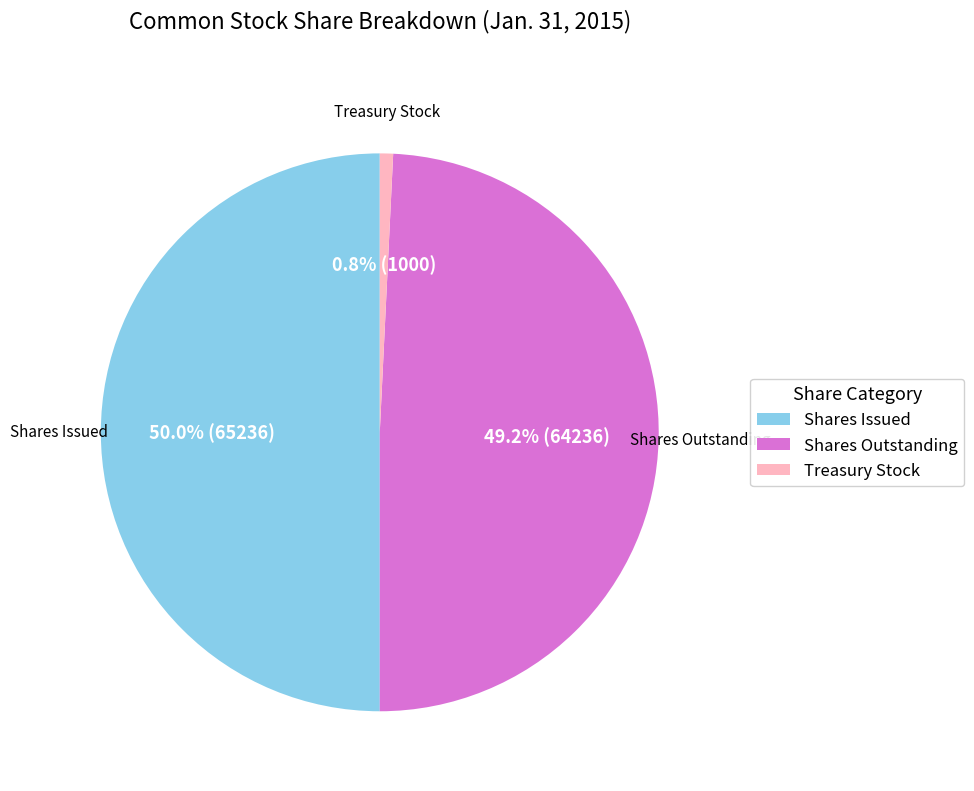

Which slice is the smallest?

Treasury Stock